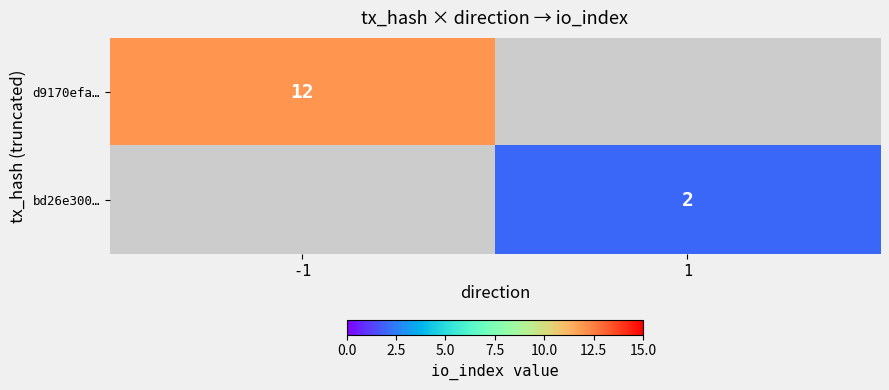

True or false: bd26e300… has a value of 1 at 1.

False